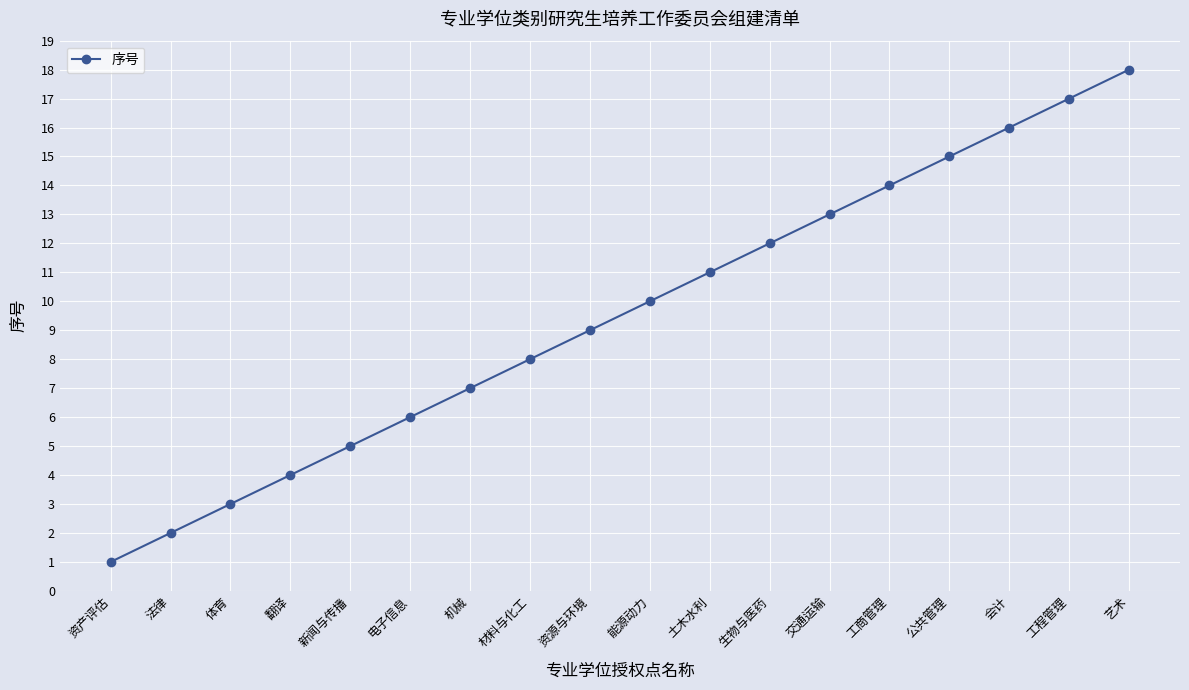

Which category has the lowest value across all series?

资产评估